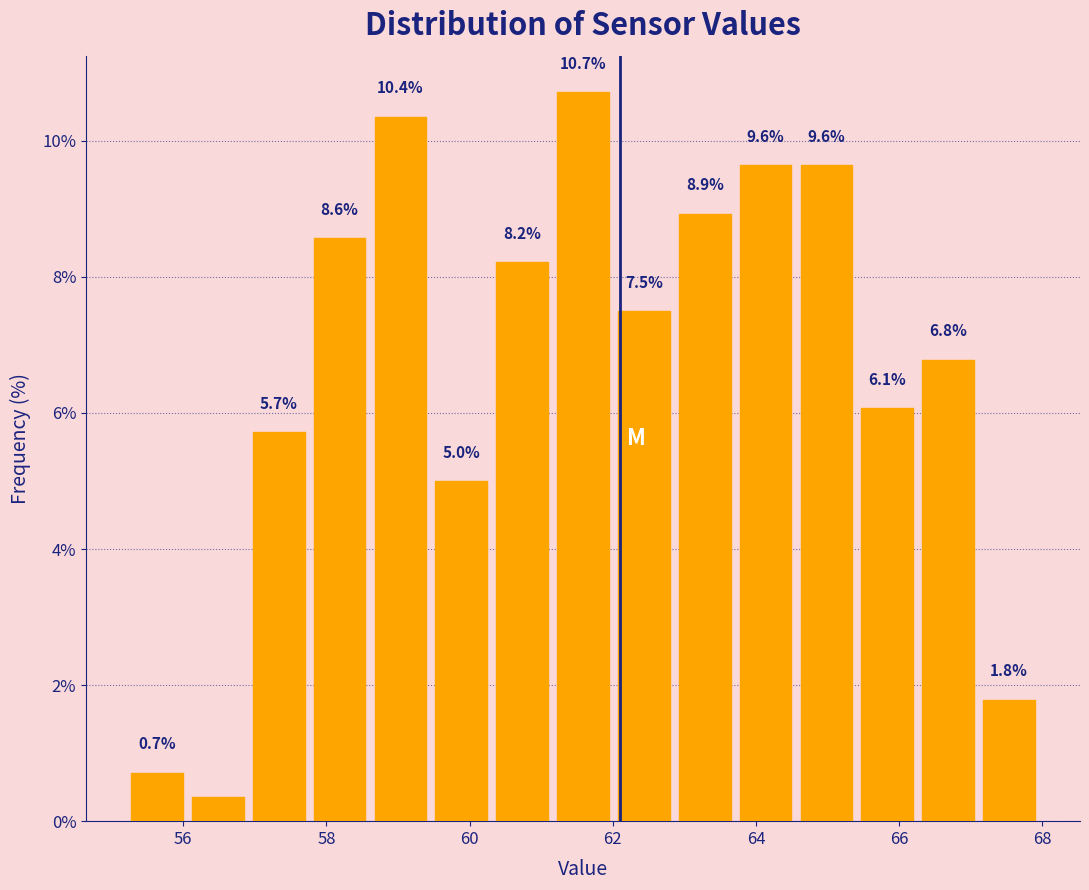

Over which range of the x-axis is the bar tallest?

61.2 to 62.0